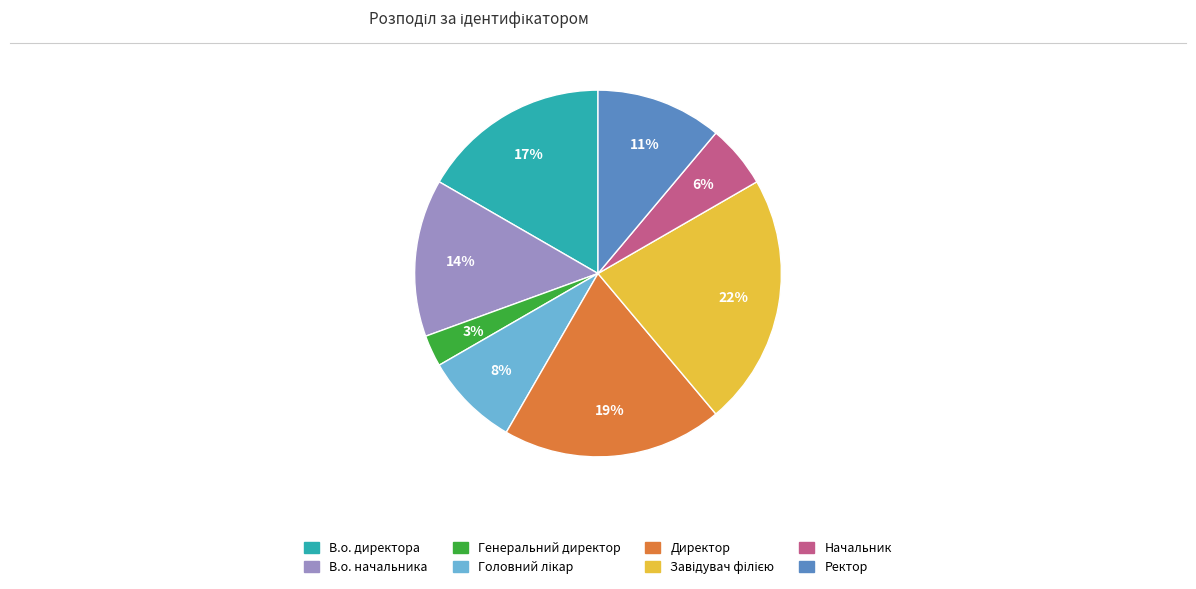

To the nearest percent, what percentage of the pie is Генеральний директор?

3%